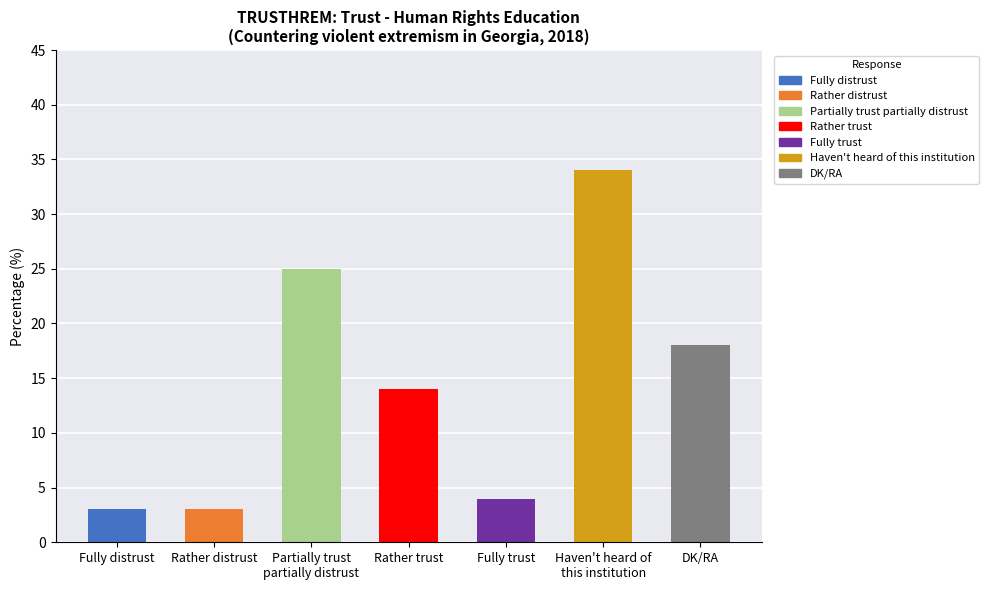

What is the sum of the values at Haven't heard of
this institution and Partially trust
partially distrust?

59